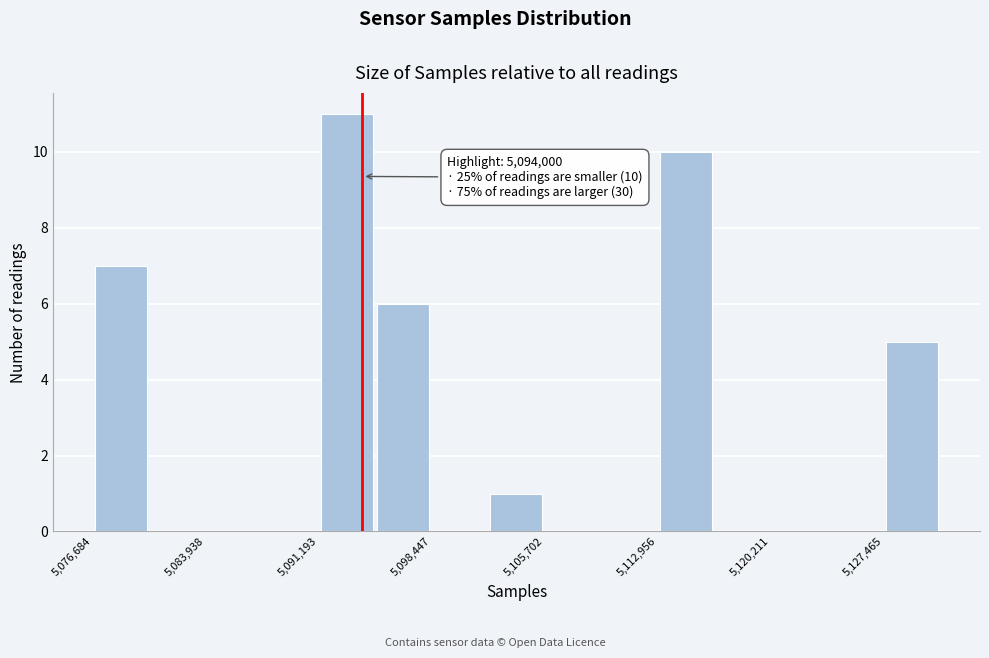

Around what value on the x-axis is the tallest bar? Give the approximate position of its centre, as read against the axis.

5093000